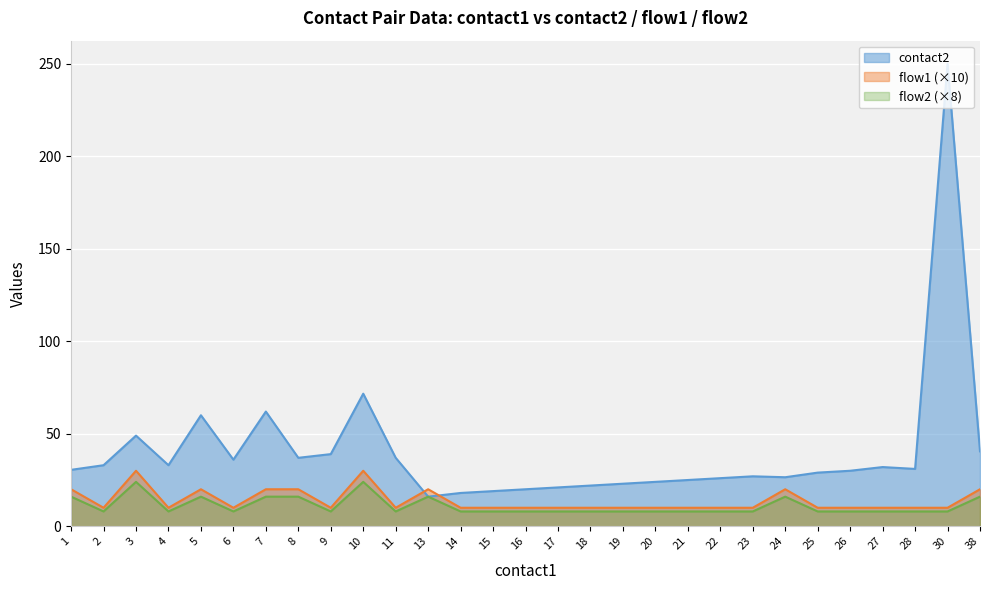

What is the total value across all series at 20?

42.0